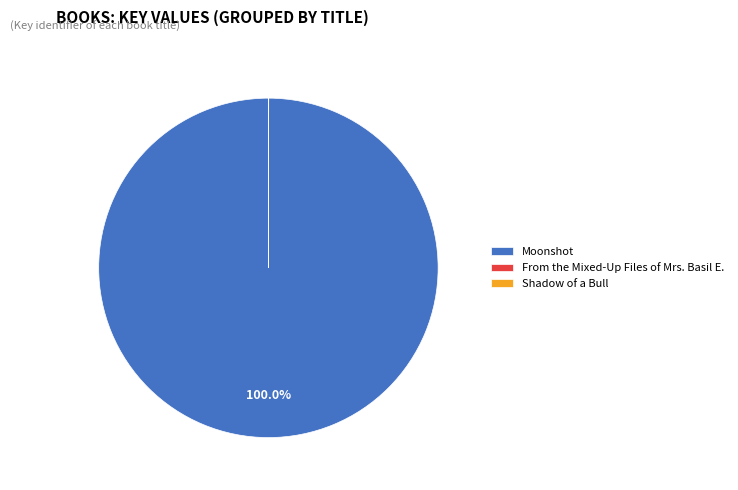

What is the largest slice in the pie chart?

Moonshot